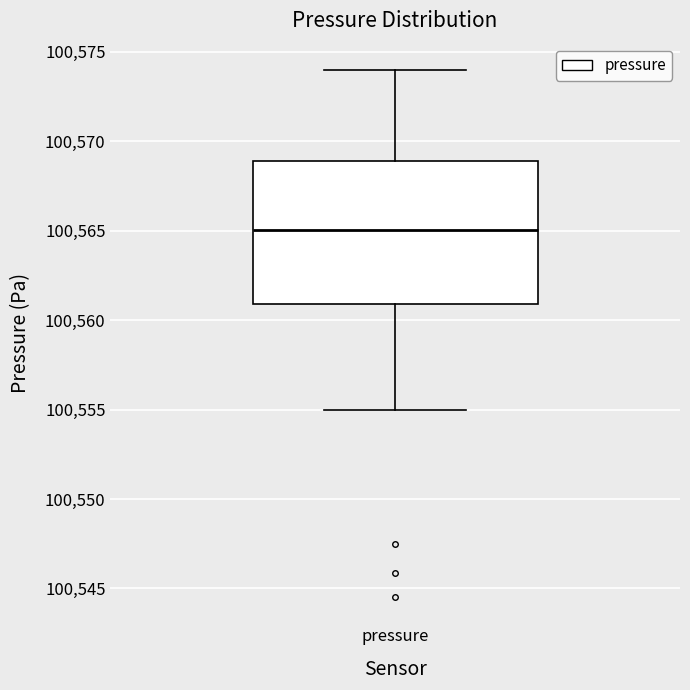

Transcribe this box plot: give where the median line is, the range the box spans, and where the two whiskers end, as read against the y-axis. The values are not printed on the chart, so give them approximately, as read against the axis.

median 100565, box 100561 to 100569, whiskers 100555 to 100574